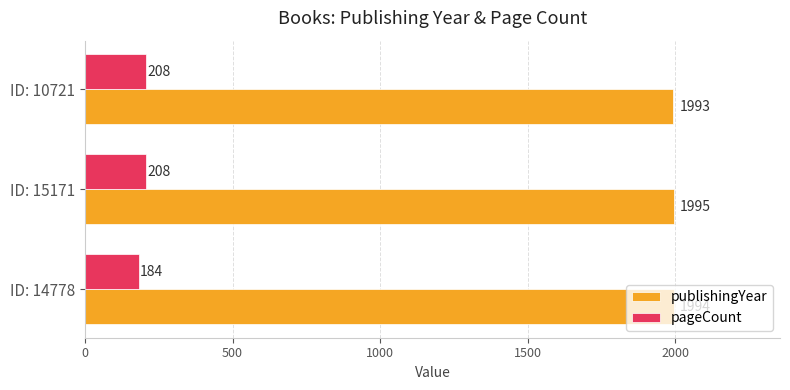

How many data points does each series have?

3